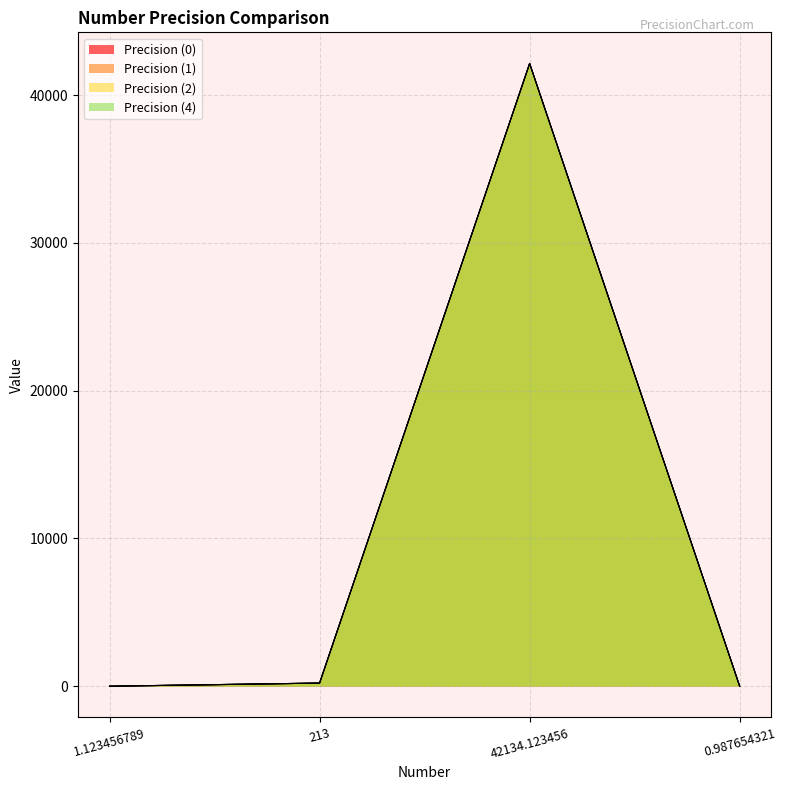

How many times do Precision (0) and Precision (2) cross each other?

1